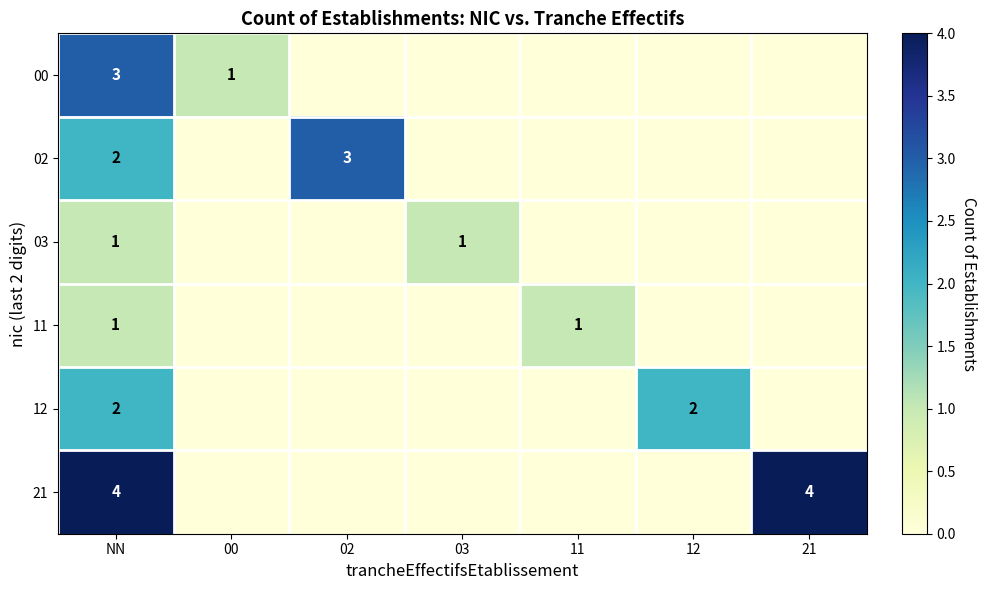

Which category has the highest value across all series?

NN